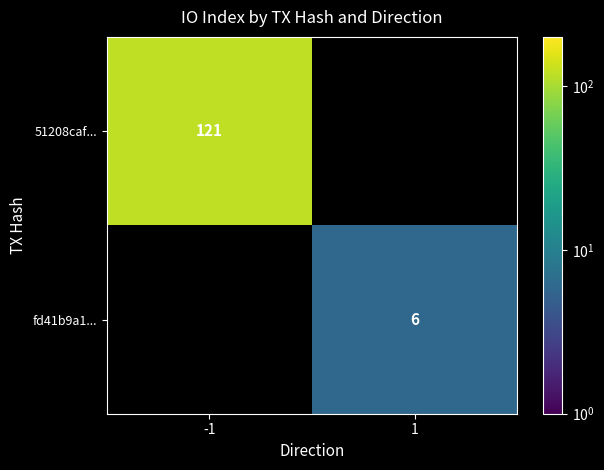

What is the maximum value shown in the chart?

121.0